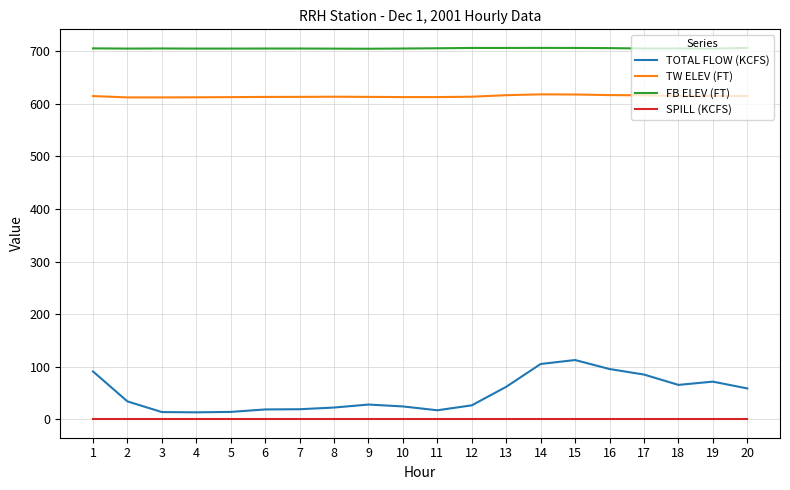

Which series has the largest total across all categories?

FB ELEV (FT)